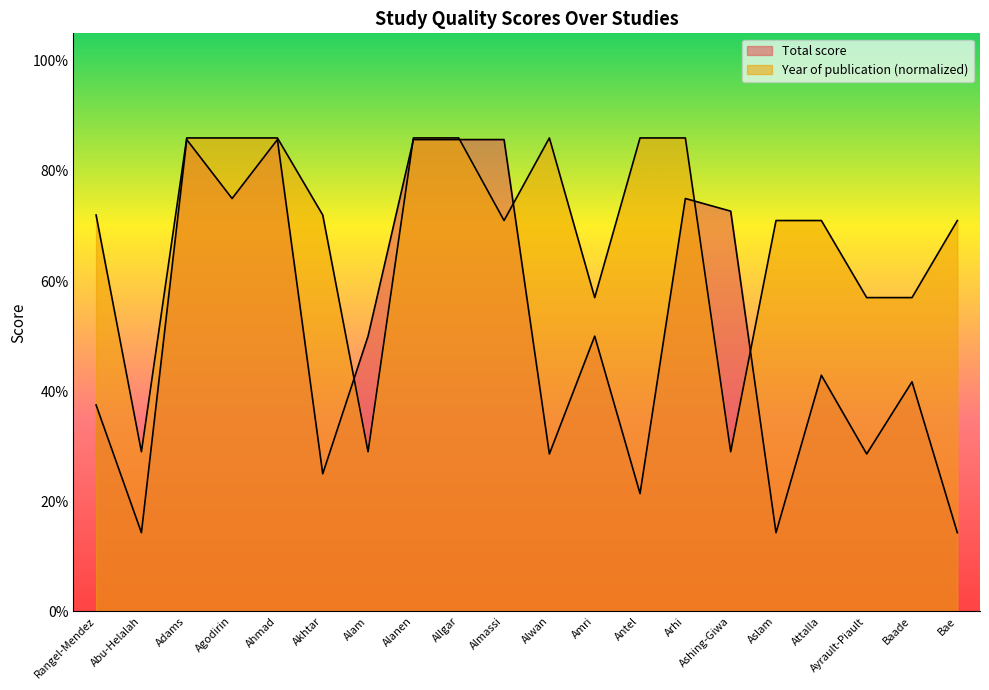

True or false: Total score and Year of publication (normalized) cross at least once.

True